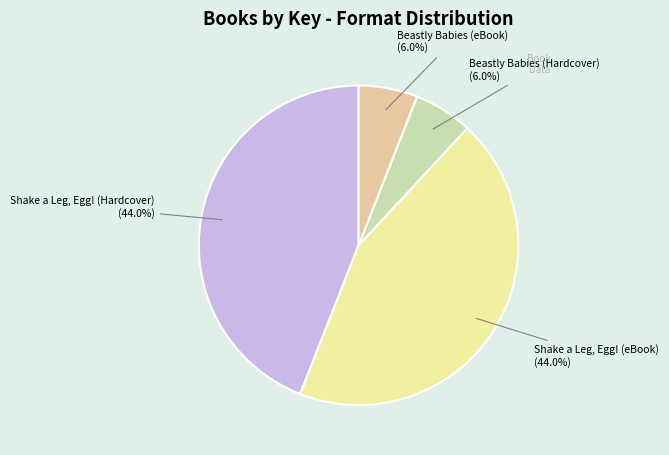

Does any single category account for the majority?

No